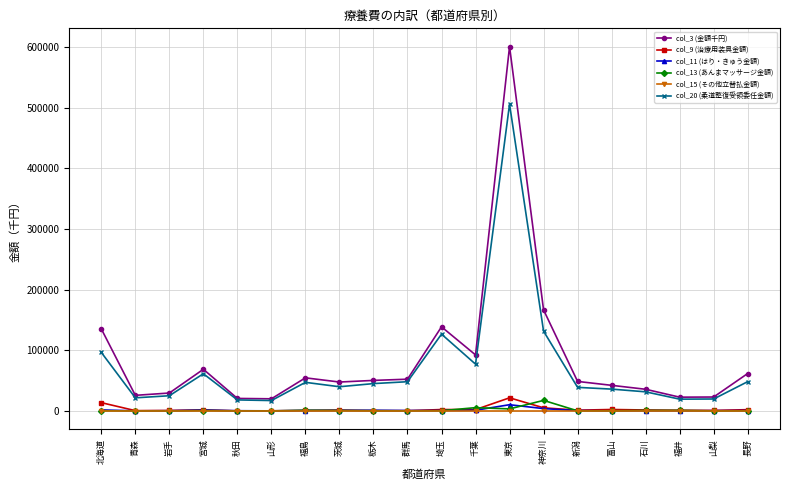

In col_3 (金額千円), how many points are higher than both neighbors (excluding endpoints)?

4